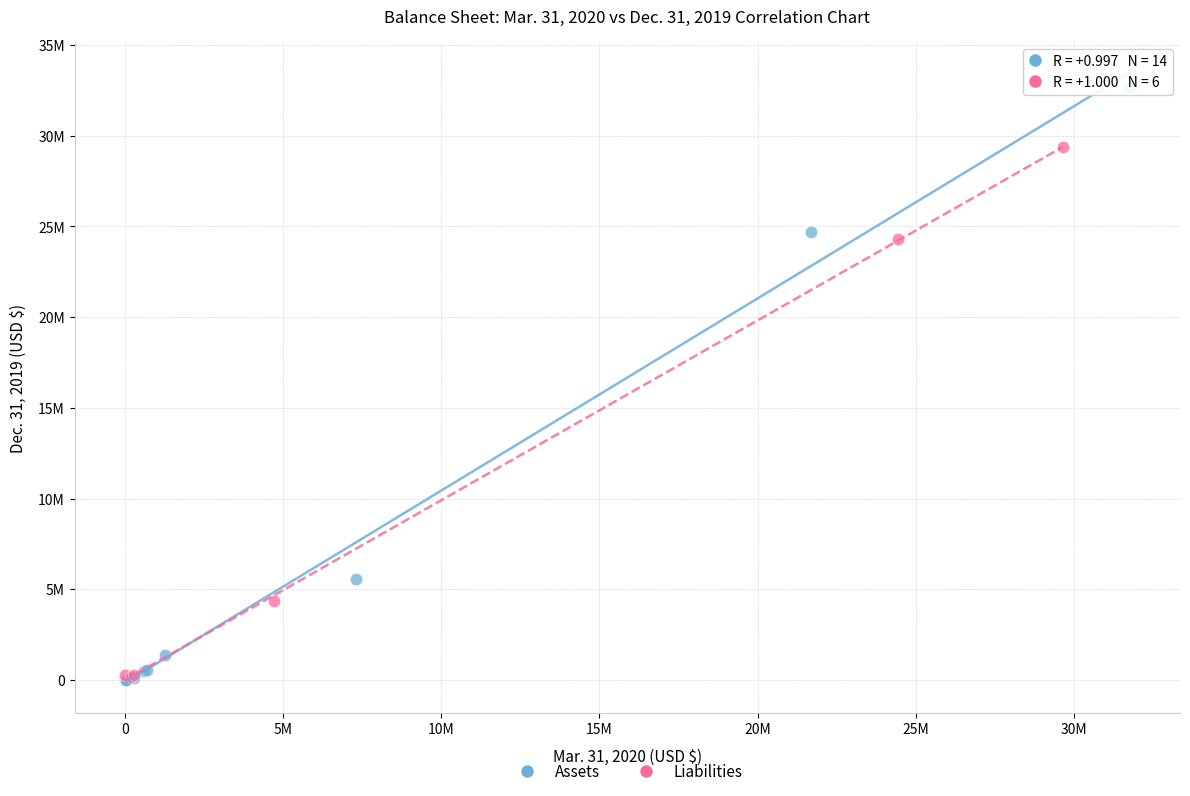

What are all the series names shown in the legend?

Assets, Liabilities